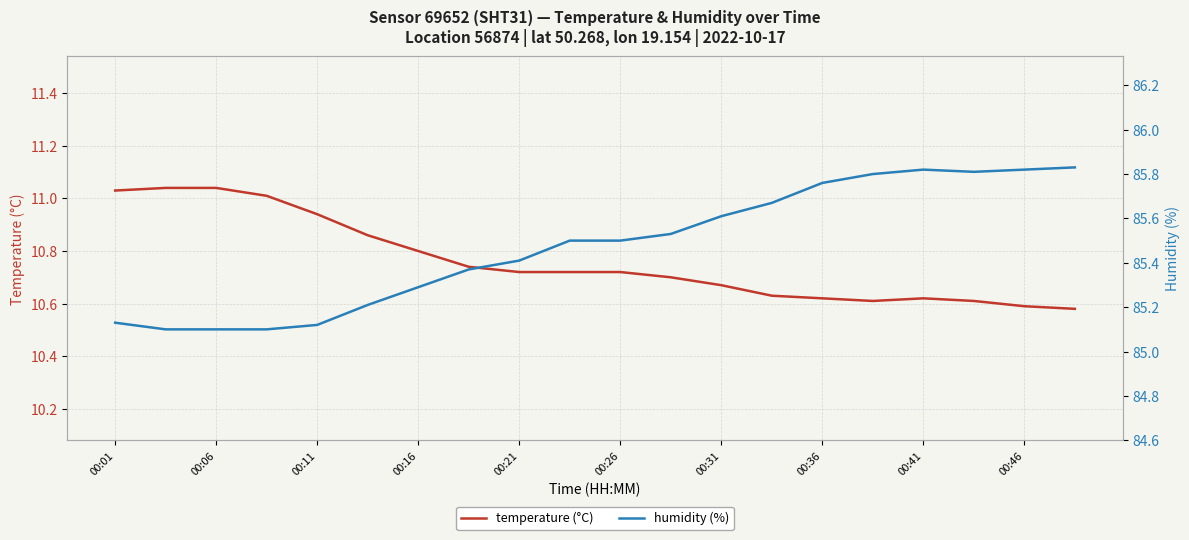

Which series has the largest range (max minus min)?

humidity (%)